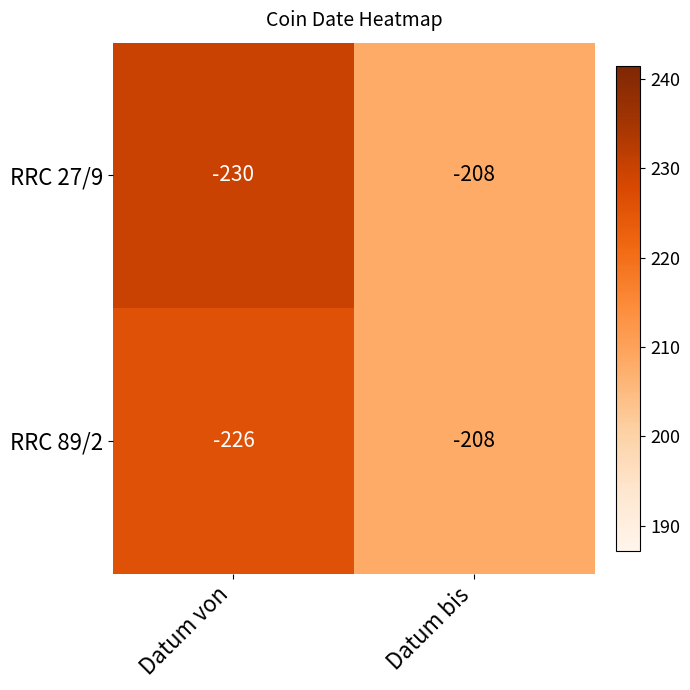

What is the difference between the maximum and minimum values in the RRC 27/9 series?

22